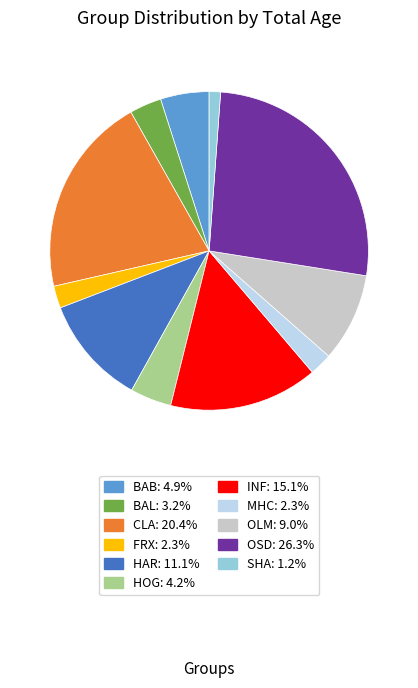

Approximately how many times larger is the value at HAR compared to SHA?

9.6